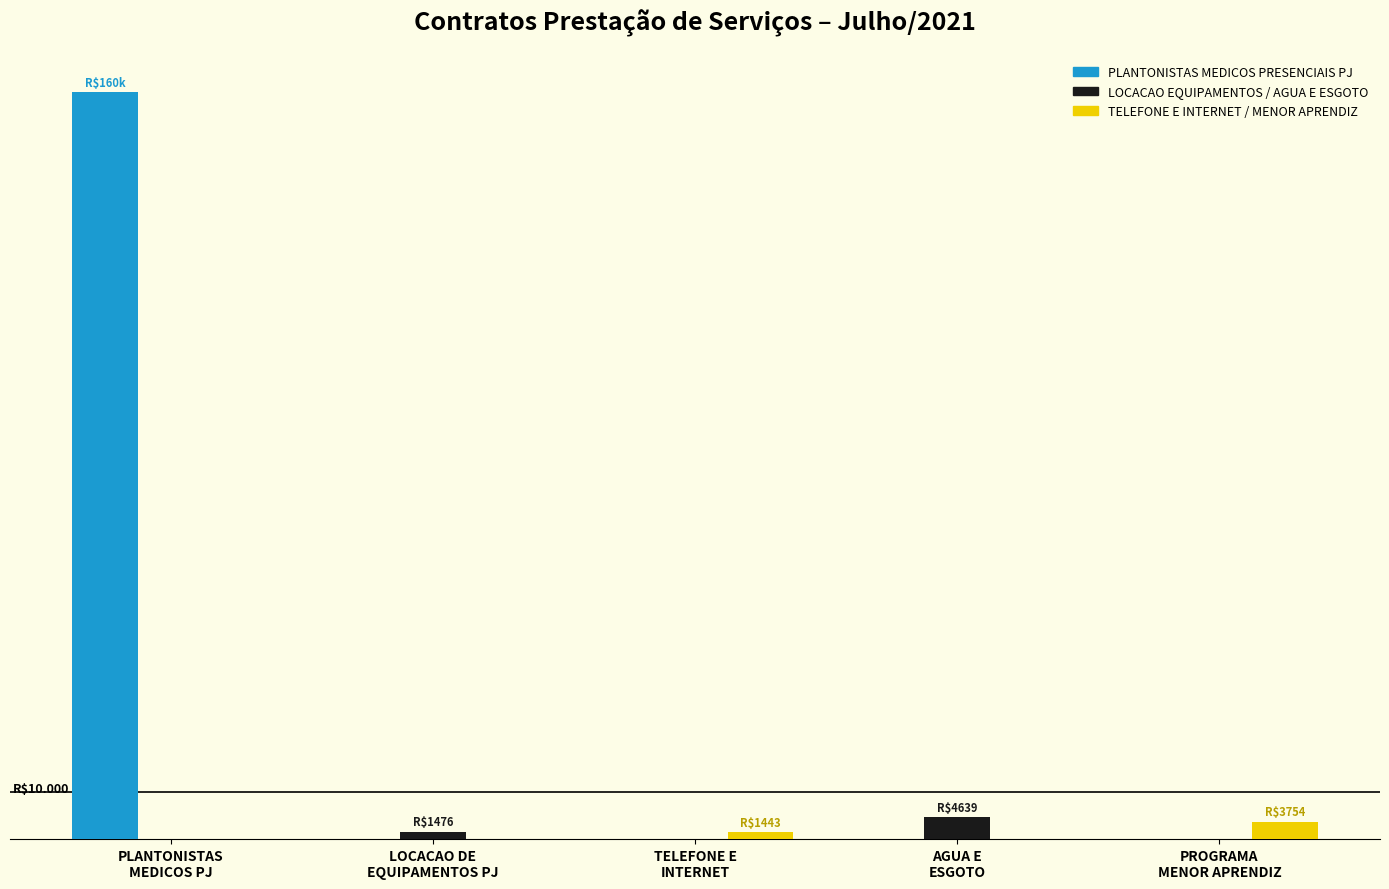

Reading left to right, extract all data points from this chart.

PLANTONISTAS MEDICOS PRESENCIAIS PJ: PLANTONISTAS
MEDICOS PJ=160289.0	LOCACAO DE
EQUIPAMENTOS PJ=0.0	TELEFONE E
INTERNET=0.0	AGUA E
ESGOTO=0.0	PROGRAMA
MENOR APRENDIZ=0.0
LOCACAO / AGUA E ESGOTO: PLANTONISTAS
MEDICOS PJ=0.0	LOCACAO DE
EQUIPAMENTOS PJ=1476.5	TELEFONE E
INTERNET=0.0	AGUA E
ESGOTO=4639.4	PROGRAMA
MENOR APRENDIZ=0.0
TELEFONE / MENOR APRENDIZ: PLANTONISTAS
MEDICOS PJ=0.0	LOCACAO DE
EQUIPAMENTOS PJ=0.0	TELEFONE E
INTERNET=1442.9	AGUA E
ESGOTO=0.0	PROGRAMA
MENOR APRENDIZ=3754.2